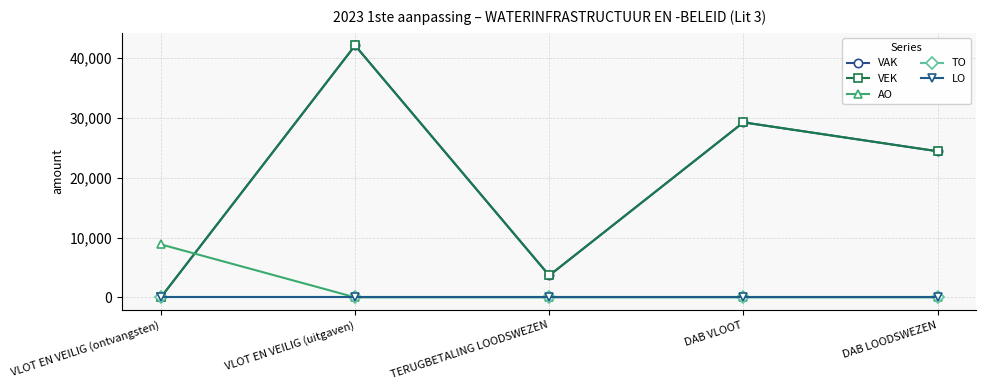

At how many categories does at least one series exceed 39676?

1